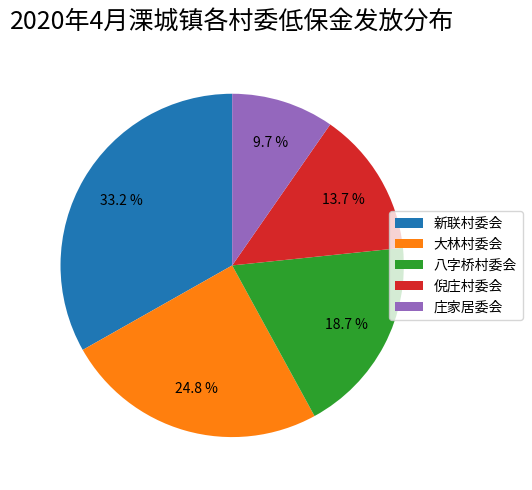

How many slices are in this pie chart?

5